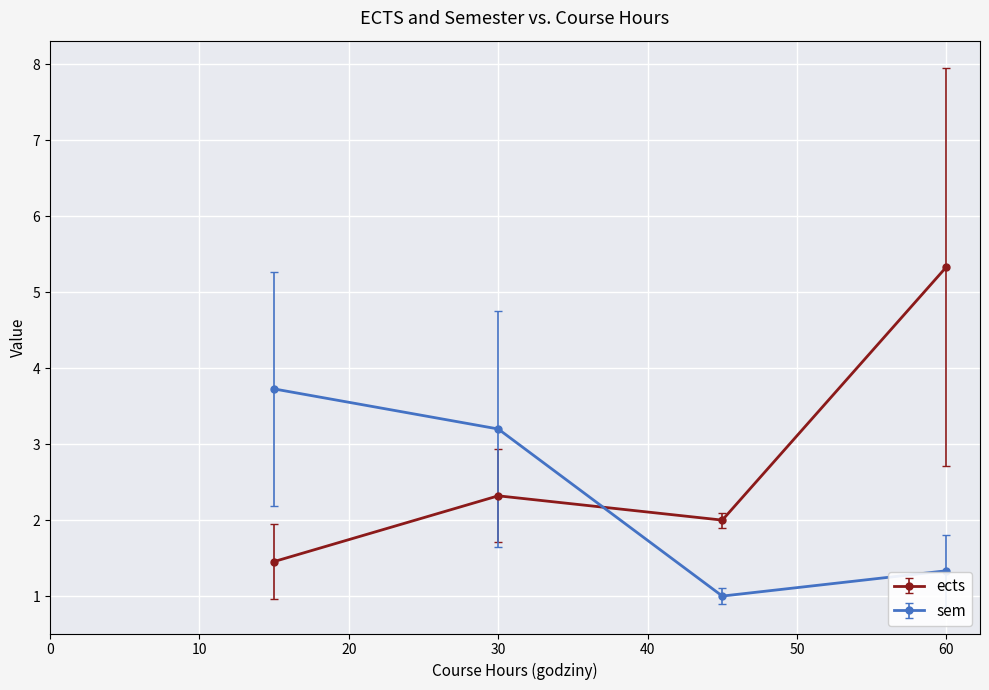

What is the highest value of the sem series?

3.7